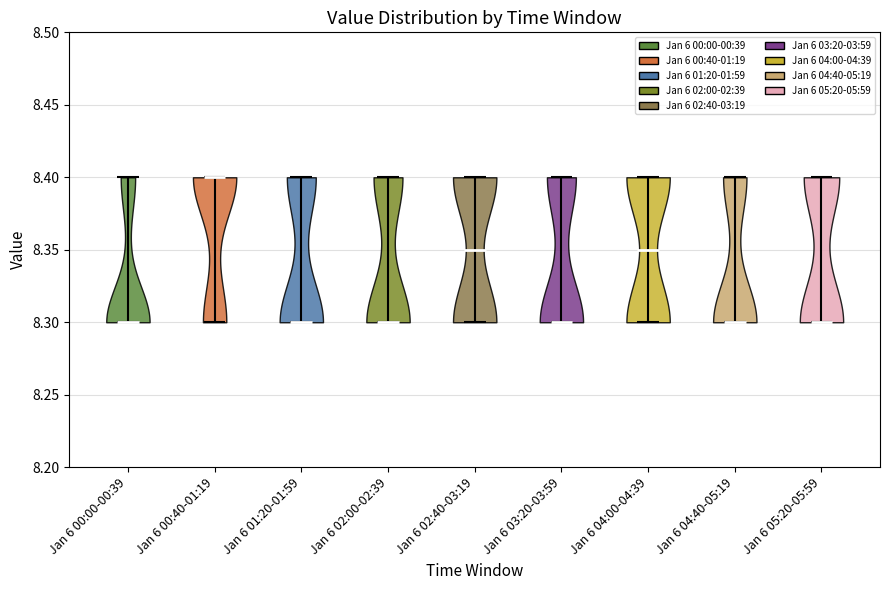

Reading left to right, read every violin against the y-axis: where its median line is, and the lowest and highest points it reaches. The values are not printed on the chart, so give them approximately, as read against the axis.

Jan 6 00:00-00:39: median line 8.30, lowest point 8.30, highest point 8.40
Jan 6 00:40-01:19: median line 8.40, lowest point 8.30, highest point 8.40
Jan 6 01:20-01:59: median line 8.30, lowest point 8.30, highest point 8.40
Jan 6 02:00-02:39: median line 8.30, lowest point 8.30, highest point 8.40
Jan 6 02:40-03:19: median line 8.35, lowest point 8.30, highest point 8.40
Jan 6 03:20-03:59: median line 8.30, lowest point 8.30, highest point 8.40
Jan 6 04:00-04:39: median line 8.35, lowest point 8.30, highest point 8.40
Jan 6 04:40-05:19: median line 8.30, lowest point 8.30, highest point 8.40
Jan 6 05:20-05:59: median line 8.30, lowest point 8.30, highest point 8.40